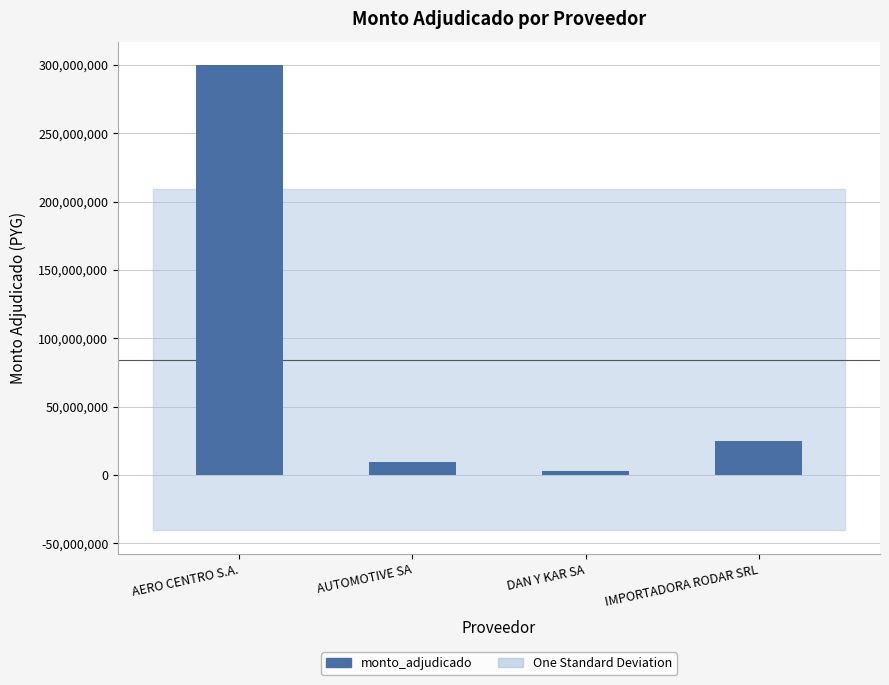

What is the label of the 1st bar from the right?

IMPORTADORA RODAR SRL